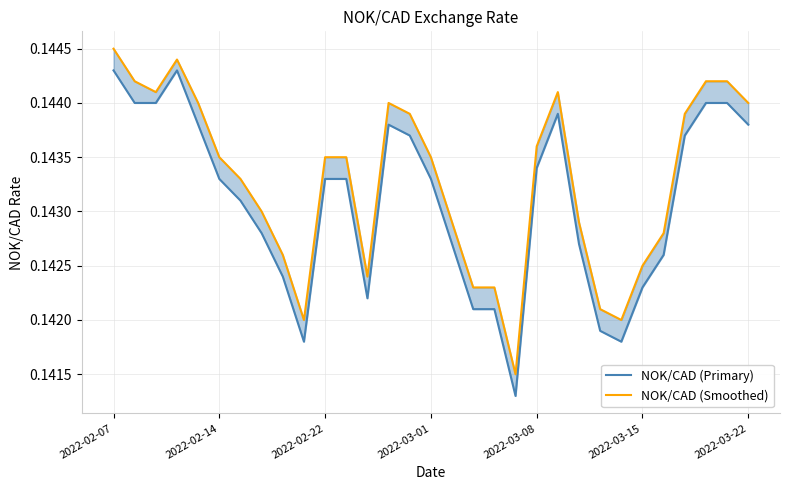

What is the average value of the NOK/CAD (Primary) series?

0.1